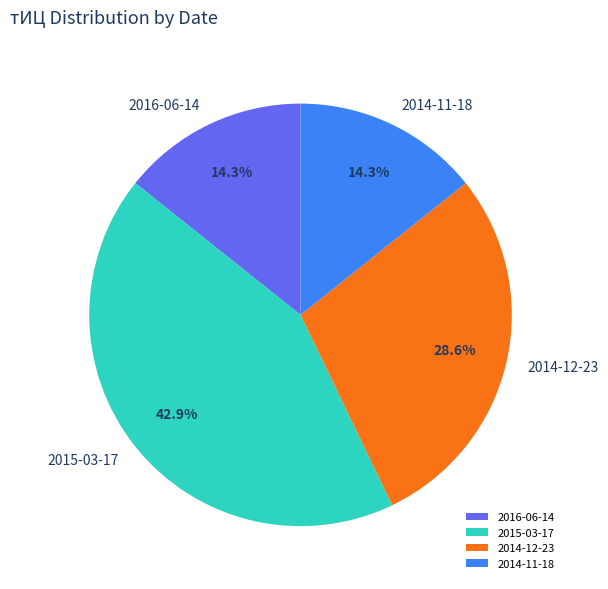

What percentage is the 2014-11-18 slice, to the nearest percent?

14%